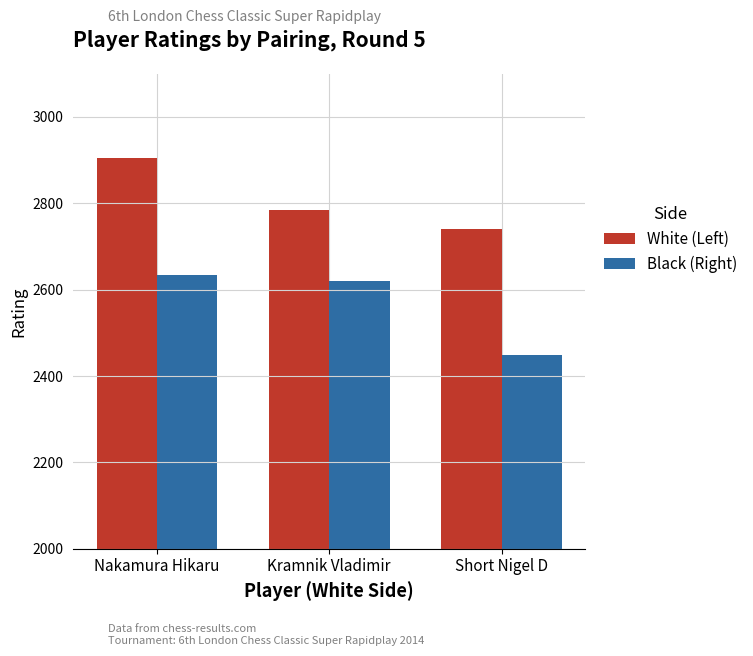

Reading right to left, what are all the values shown in this chart?

White (Left): 2740	2785	2905
Black (Right): 2448	2620	2635